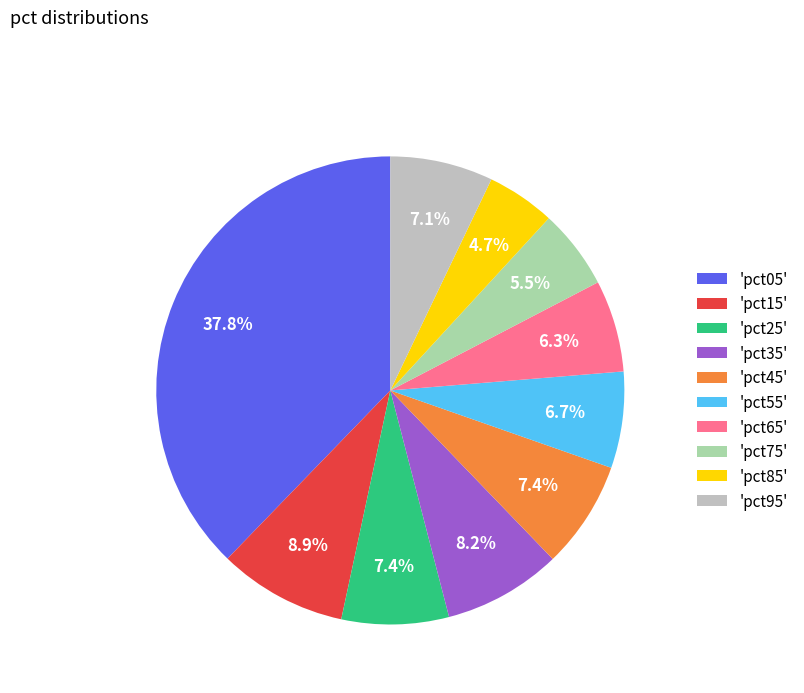

Is there a majority slice in this chart?

No